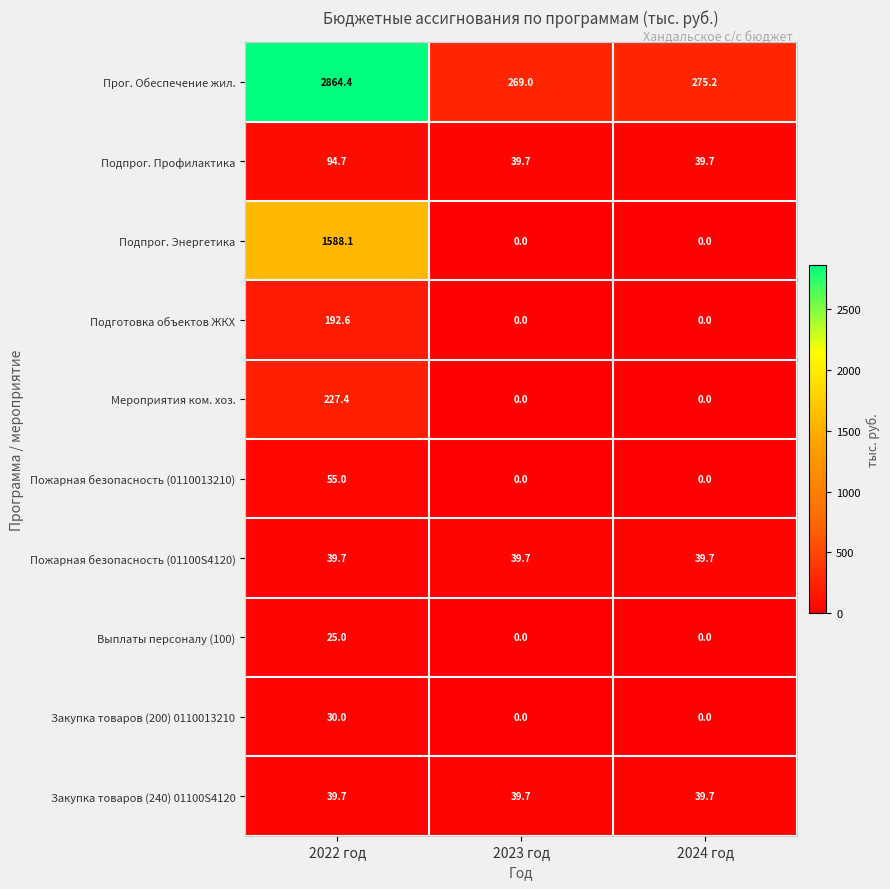

At which category is the sum across all series the highest?

2022 год